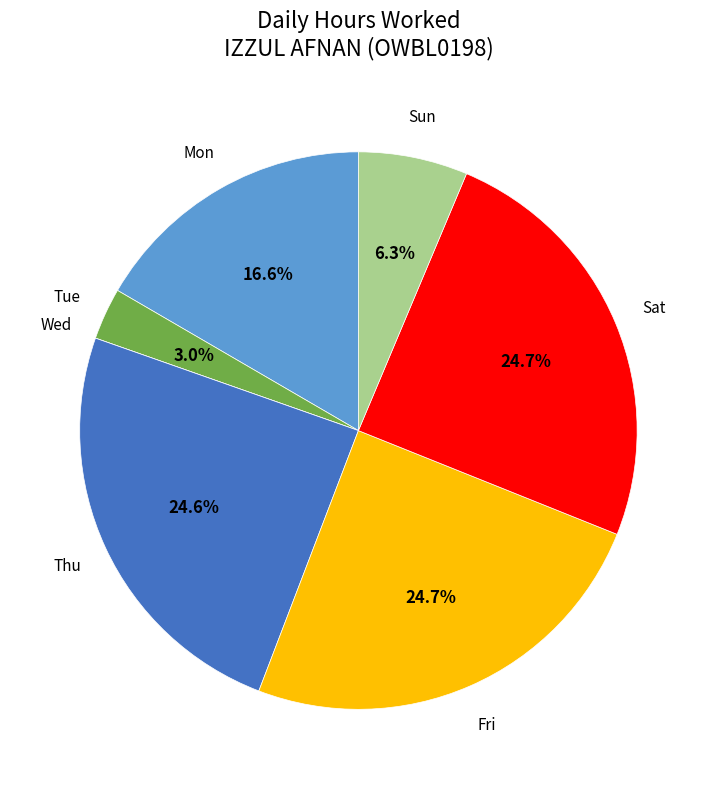

Combined, do Sat and Tue account for over 50%?

No